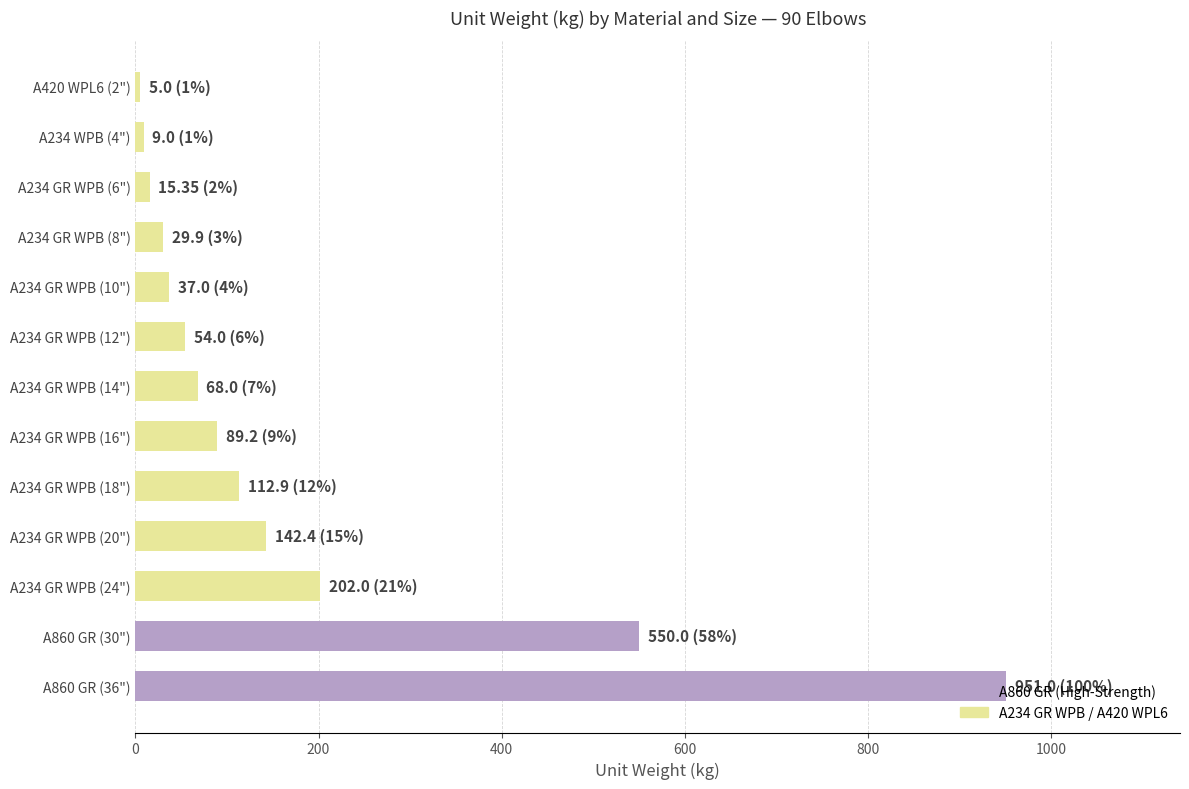

What is the difference between the values at A234 GR WPB (18") and A860 GR (36")?

838.1